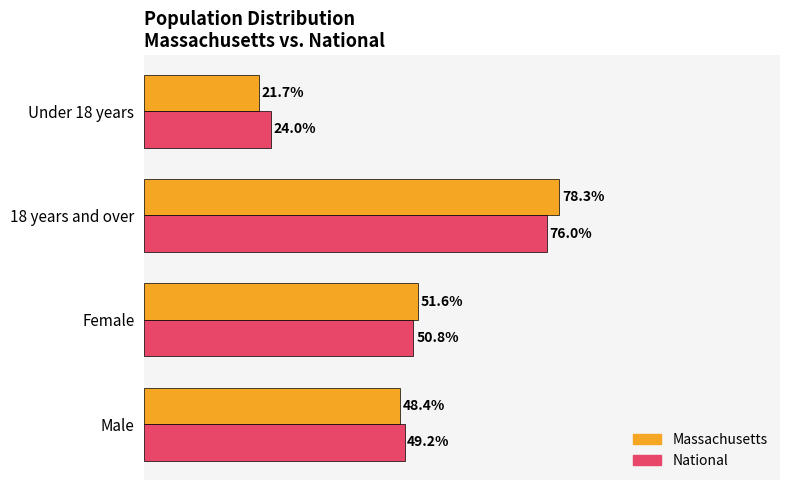

Which label corresponds to the smallest value in the chart?

Under 18 years